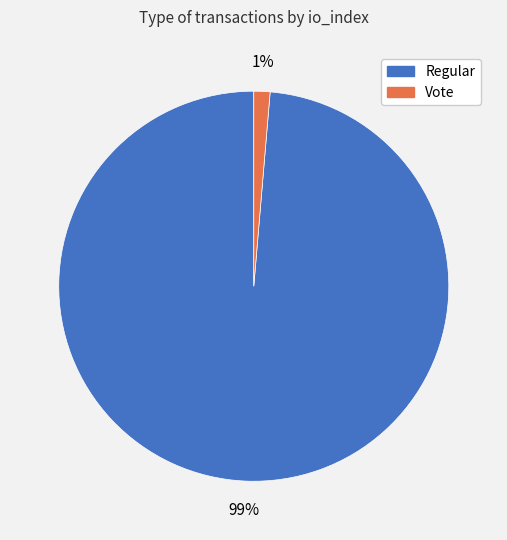

Count the number of slices in the pie.

2